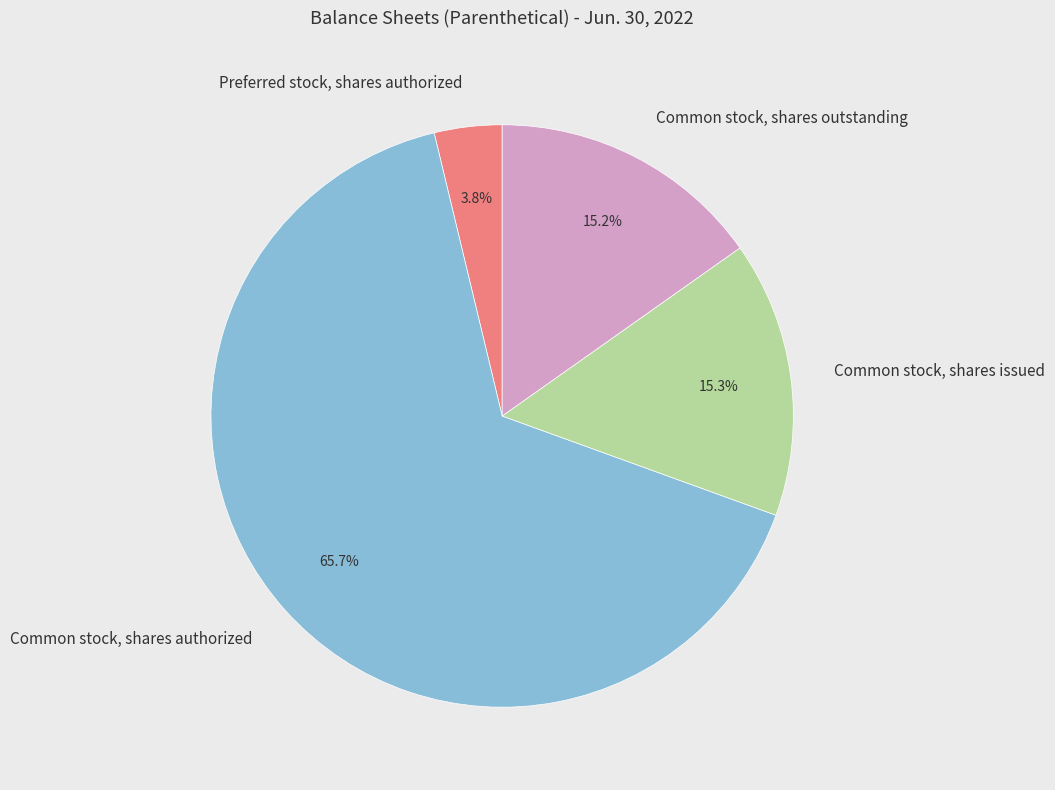

Which slice is the smallest?

Preferred stock, shares authorized